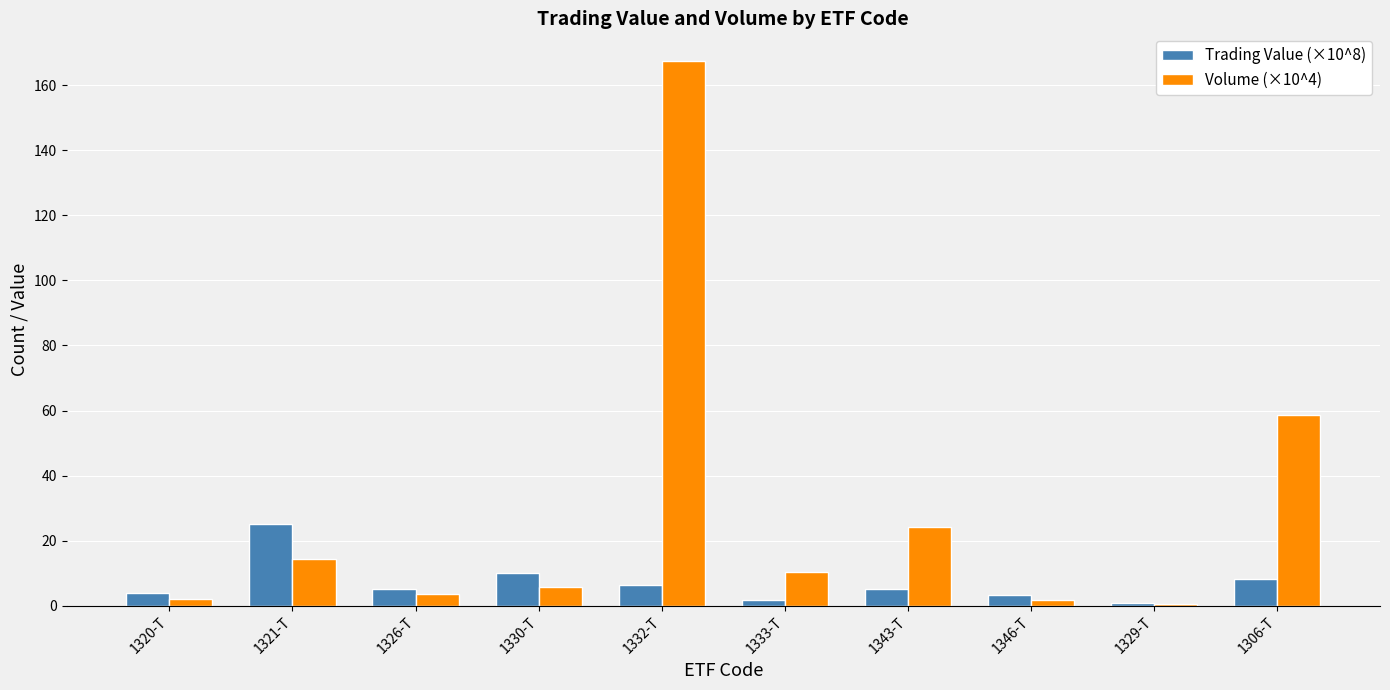

What is the sum of all Trading Value (×10^8) values?

70.2